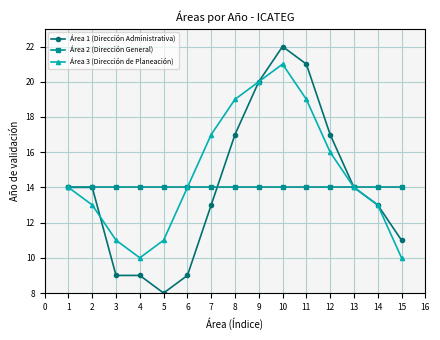

Reading left to right, what are all the values shown in this chart?

Área 1 (Dirección Administrativa): 14	14	9	9	8	9	13	17	20	22	21	17	14	13	11
Área 2 (Dirección General): 14	14	14	14	14	14	14	14	14	14	14	14	14	14	14
Área 3 (Dirección de Planeación): 14	13	11	10	11	14	17	19	20	21	19	16	14	13	10